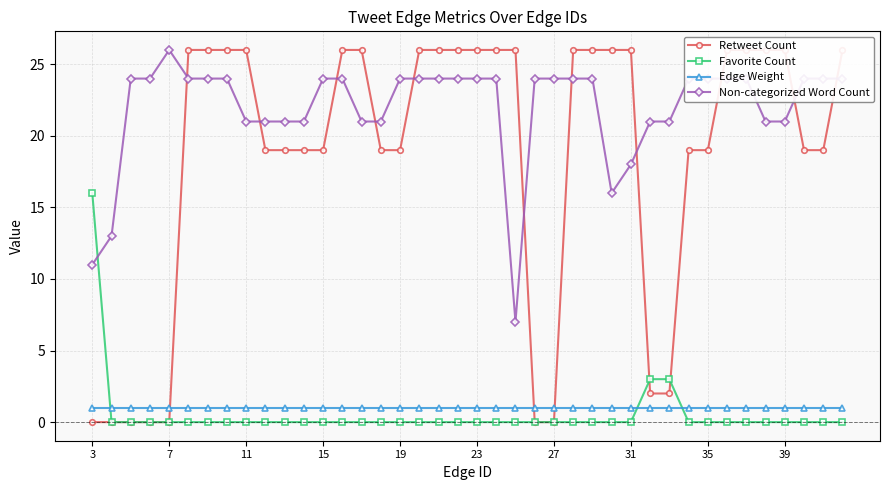

True or false: Edge Weight has a value of 0 at 10.

False